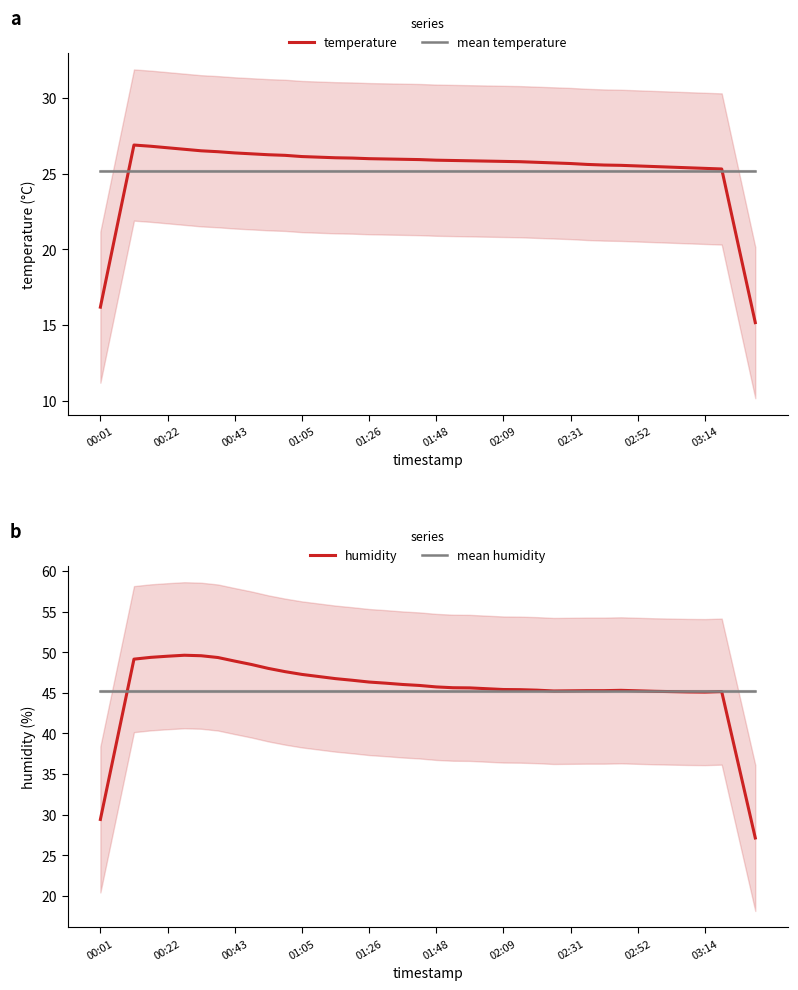

List the series in order of their peak value, lowest first.

mean temperature, temperature, mean humidity, humidity